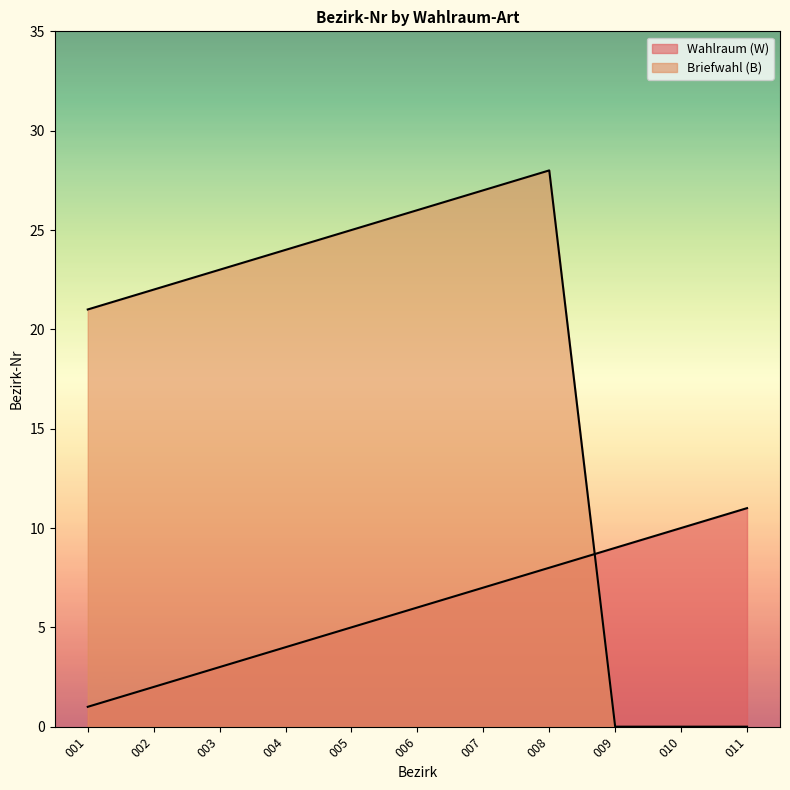

True or false: Briefwahl (B) has a value of -10 at 010.

False